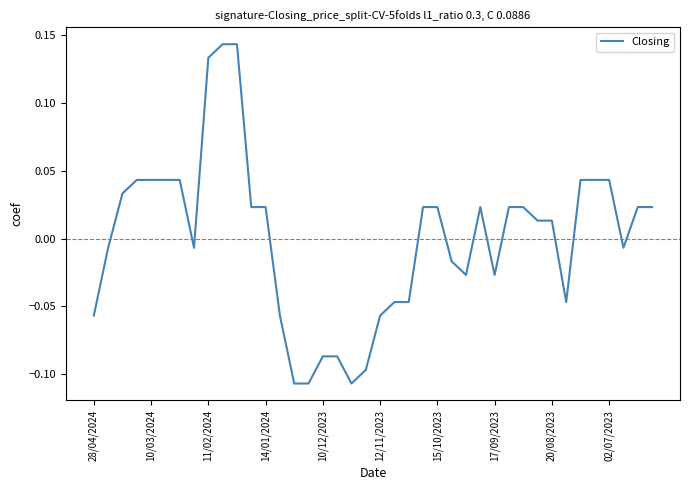

How many points are lower than both their immediate neighbors (excluding endpoints)?

6